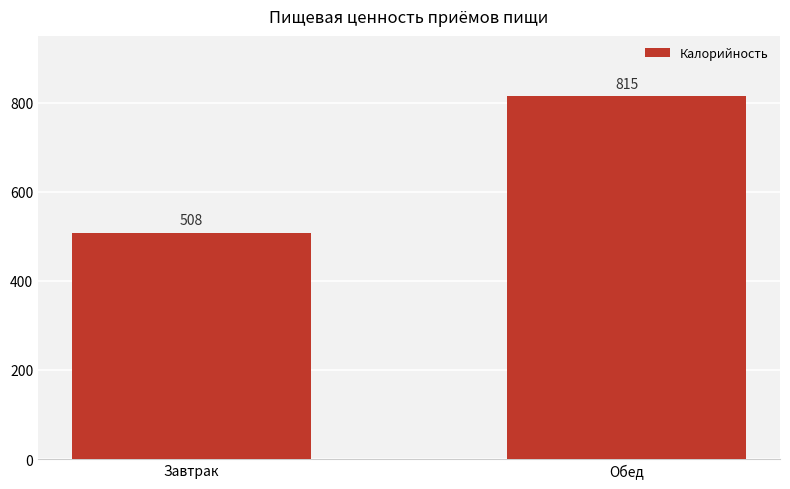

Rank the categories by value from lowest to highest.

Завтрак, Обед